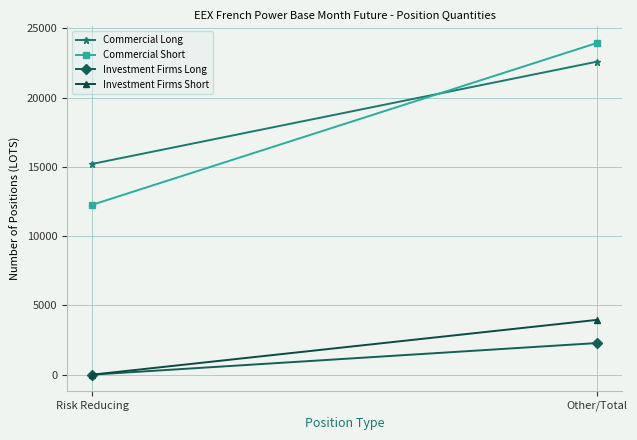

What is the spread (max minus min) of values at Risk Reducing?

15210